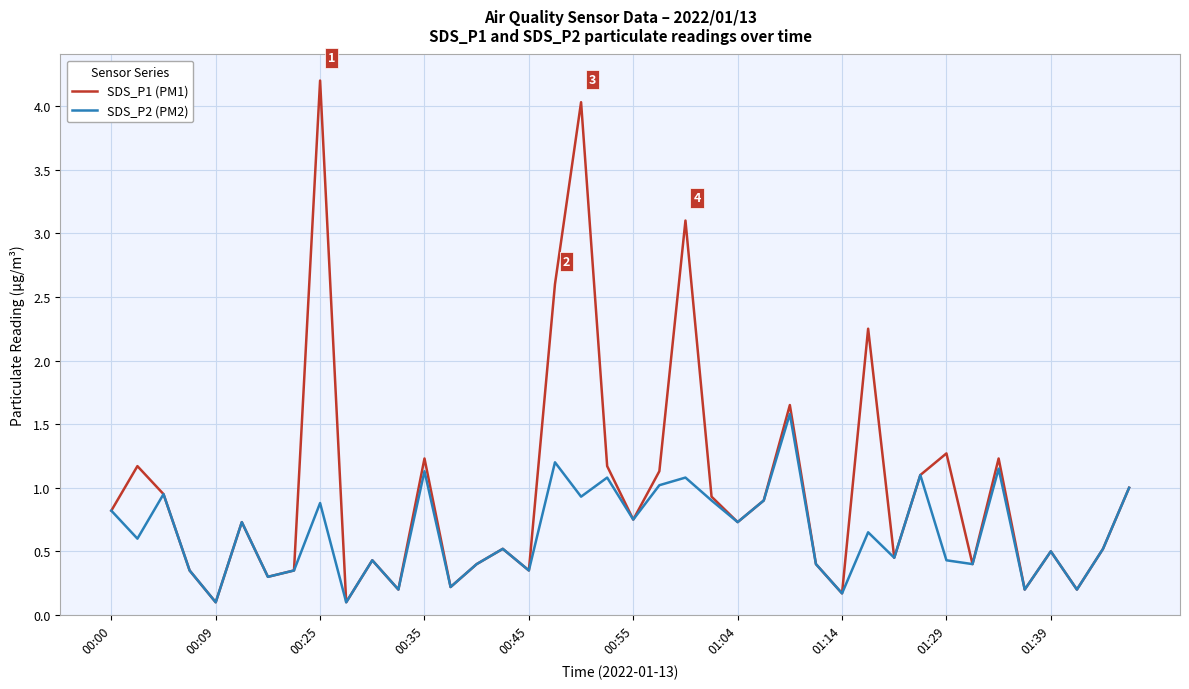

Which series has the widest spread of values?

SDS_P1 (PM1)